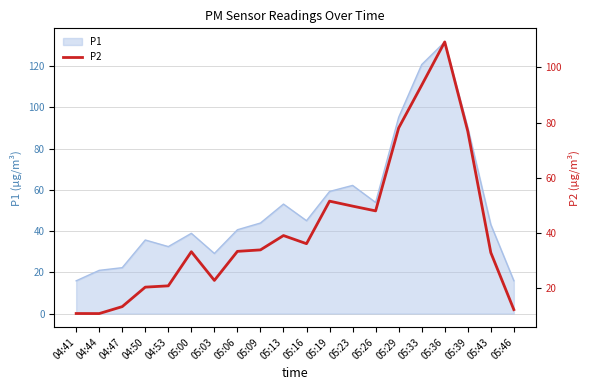

What is the difference between the values at 05:03 and 05:39?

54.1